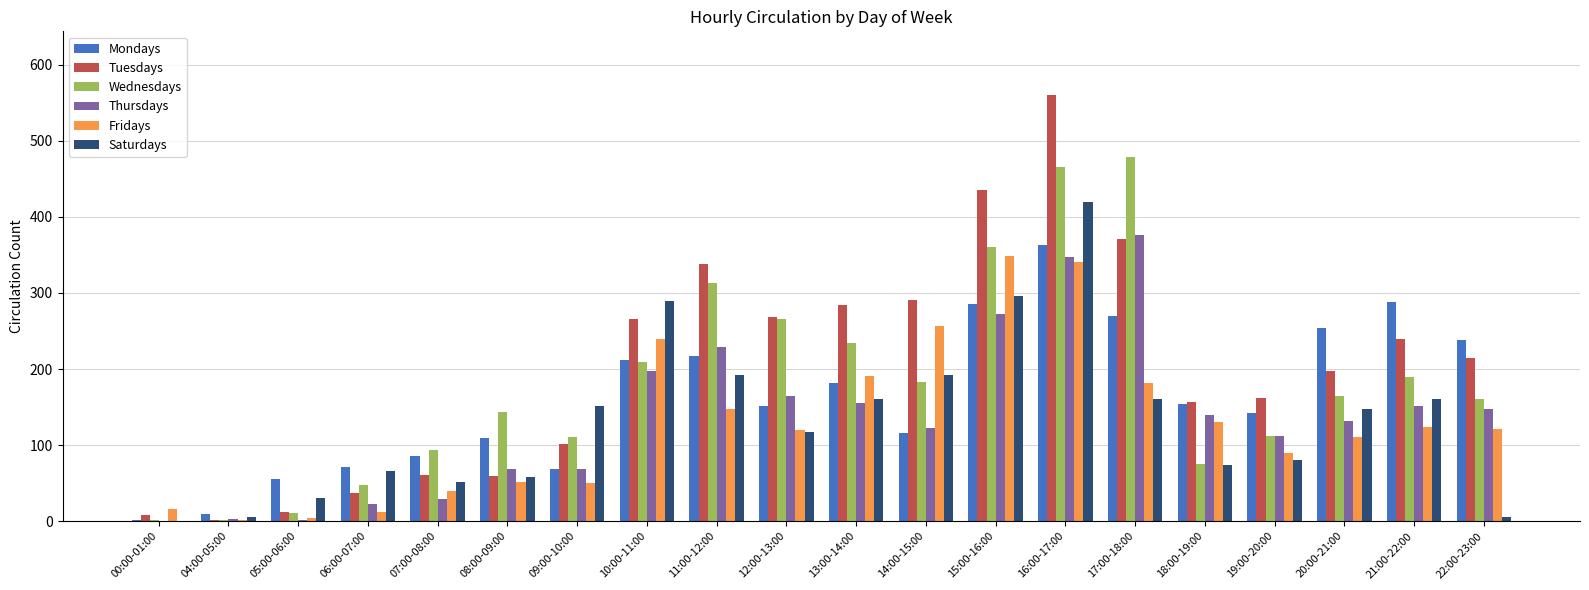

What is the total value across all series at 17:00-18:00?

1838